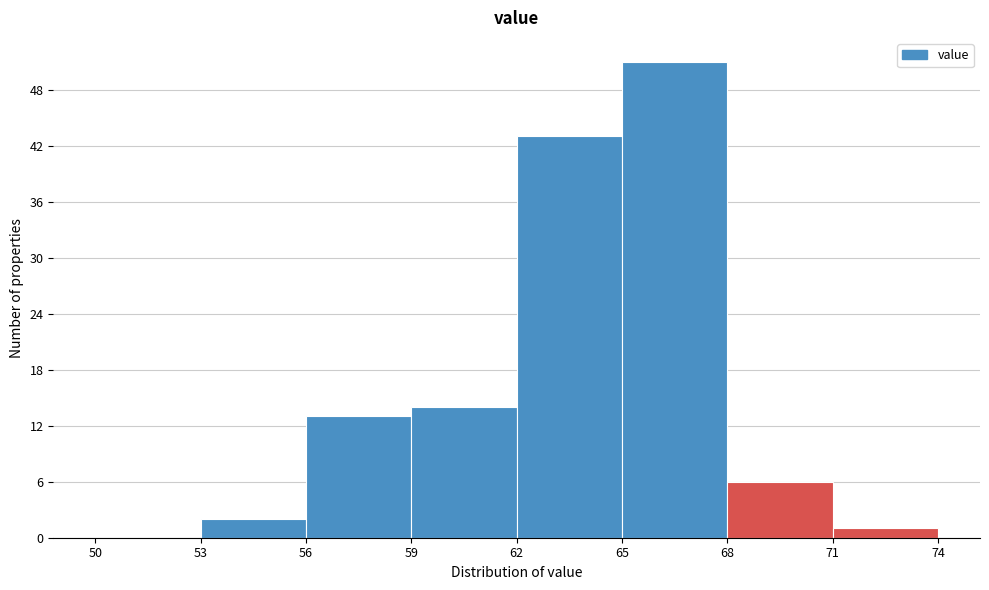

What is the height of the bar covering 56 to 59 on the x-axis? The values are not printed on the chart, so give them approximately, as read against the axis.

13